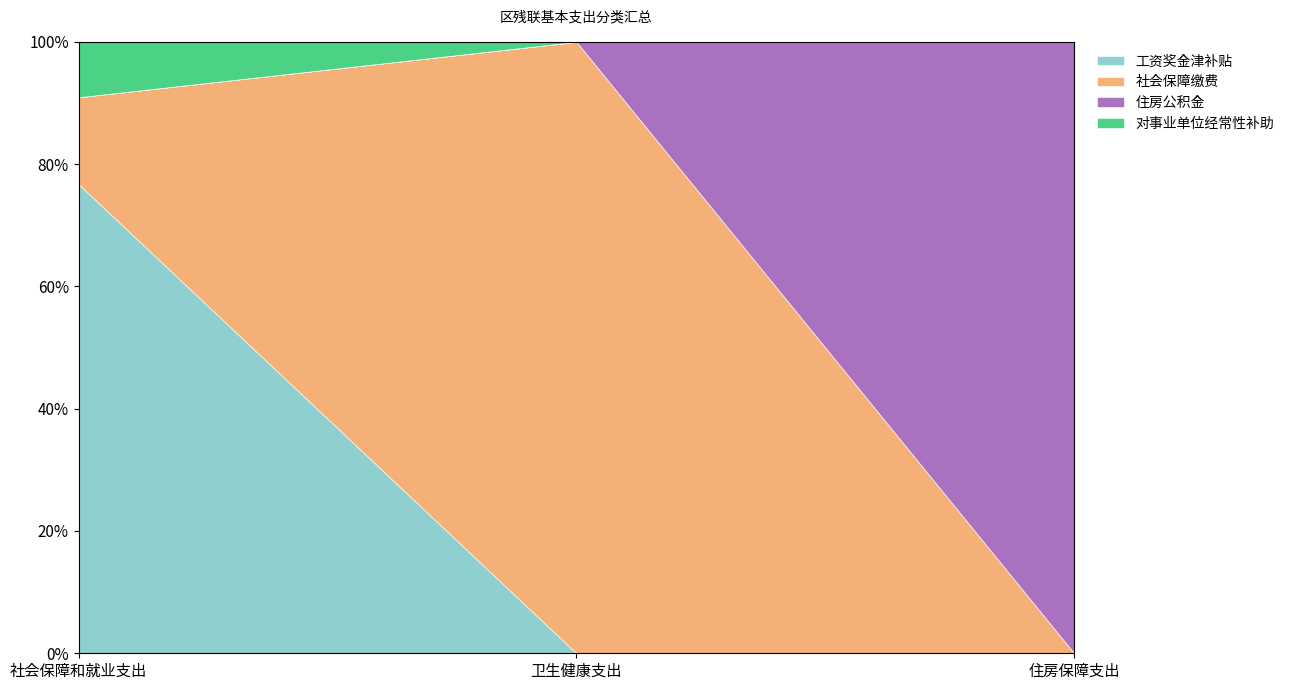

Is the value of 社会保障缴费 at 社会保障和就业支出 greater than the value of 对事业单位经常性补助 at 社会保障和就业支出?

Yes